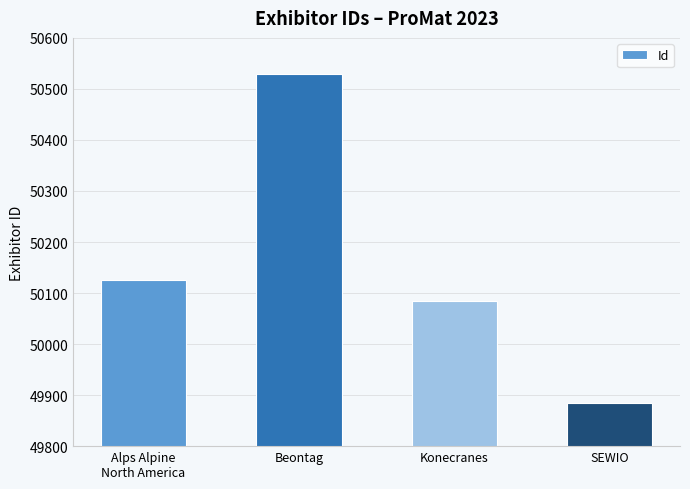

What is the difference between the maximum and second lowest values?

445